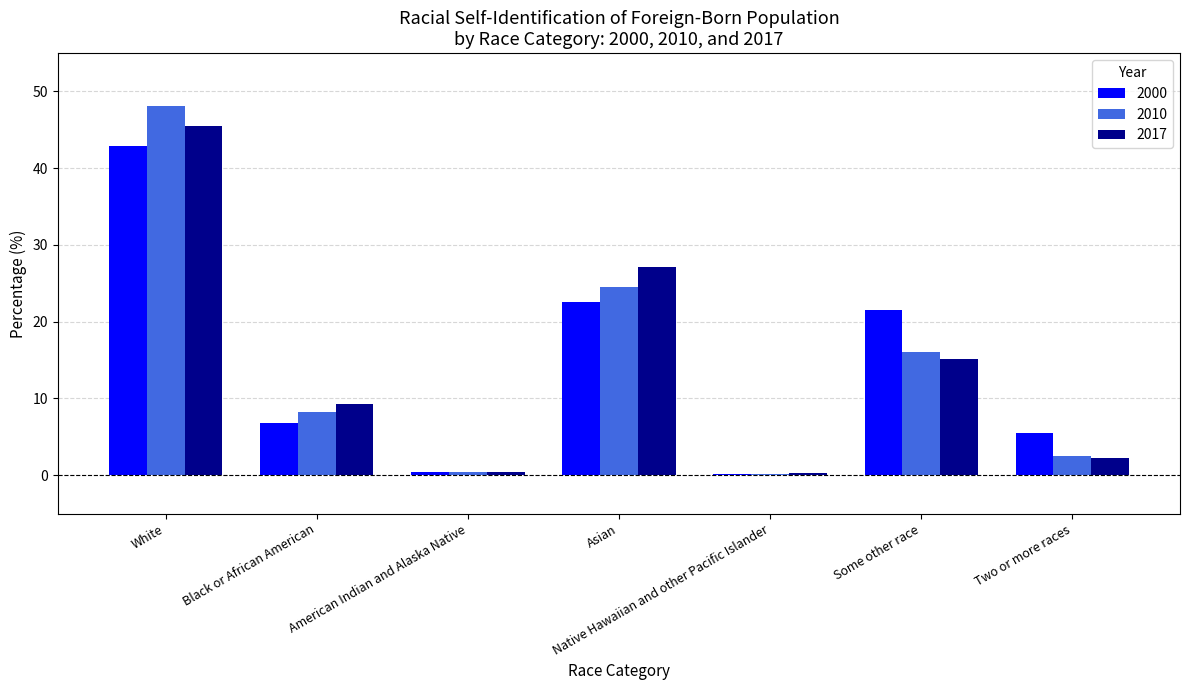

What is the value of the 2017 bar at the 5th from the left?

0.3